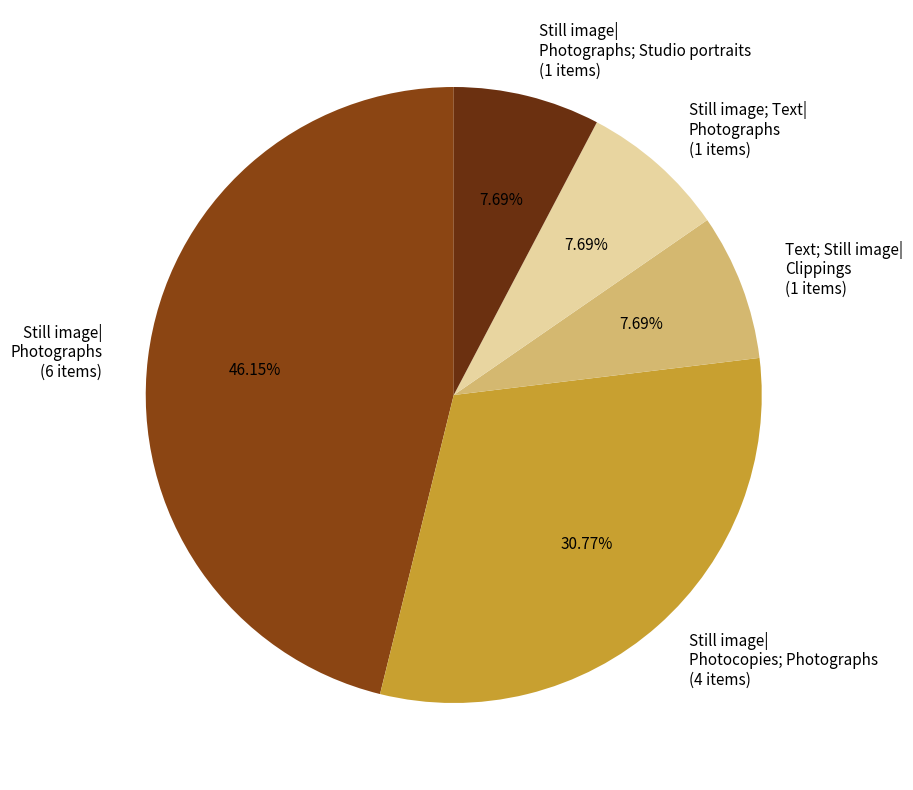

Is the sum of Still image| Photocopies; Photographs (4 items) and Still image; Text| Photographs (1 items) greater than half?

No